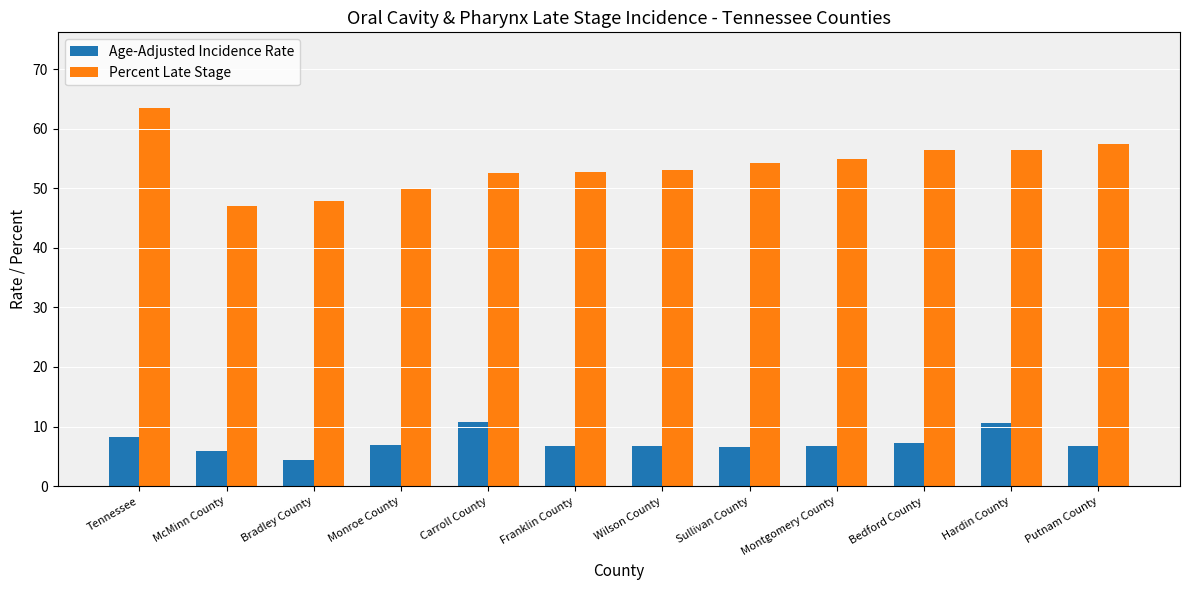

The Age-Adjusted Incidence Rate series shows 3.7 at Sullivan County. True or false?

False